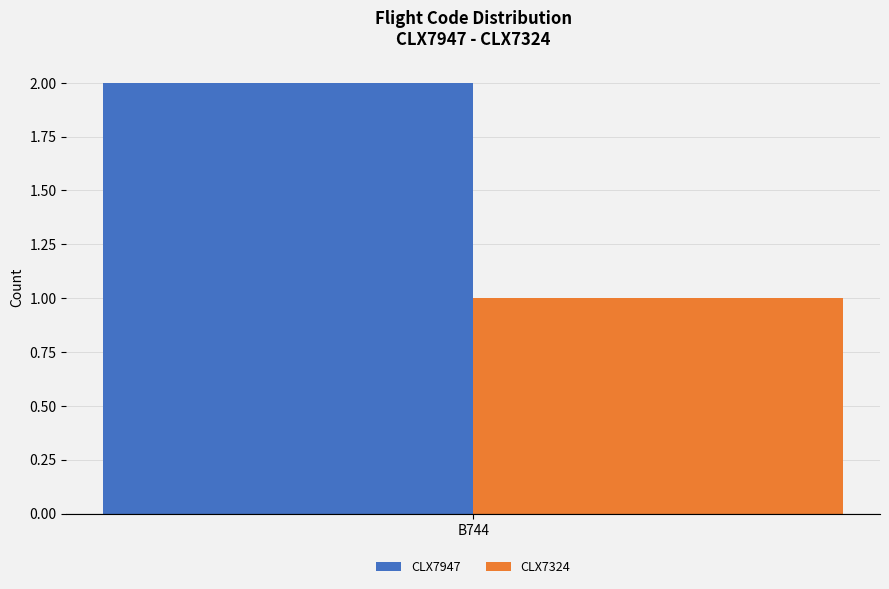

What is the spread (max minus min) of values at B744?

1